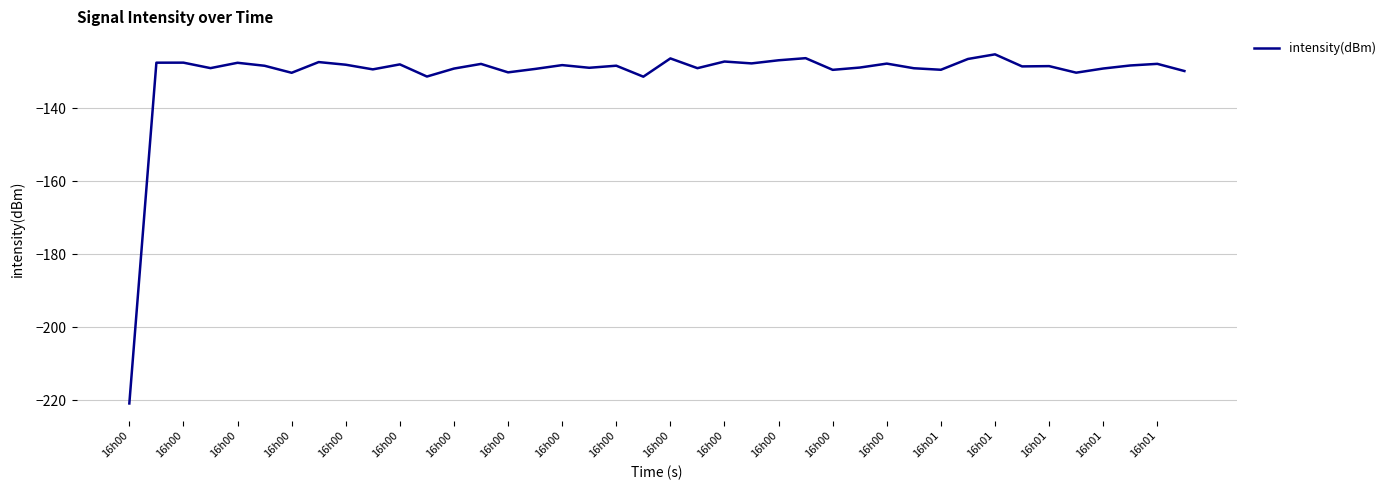

Does the chart display data point markers on the line(s)?

No